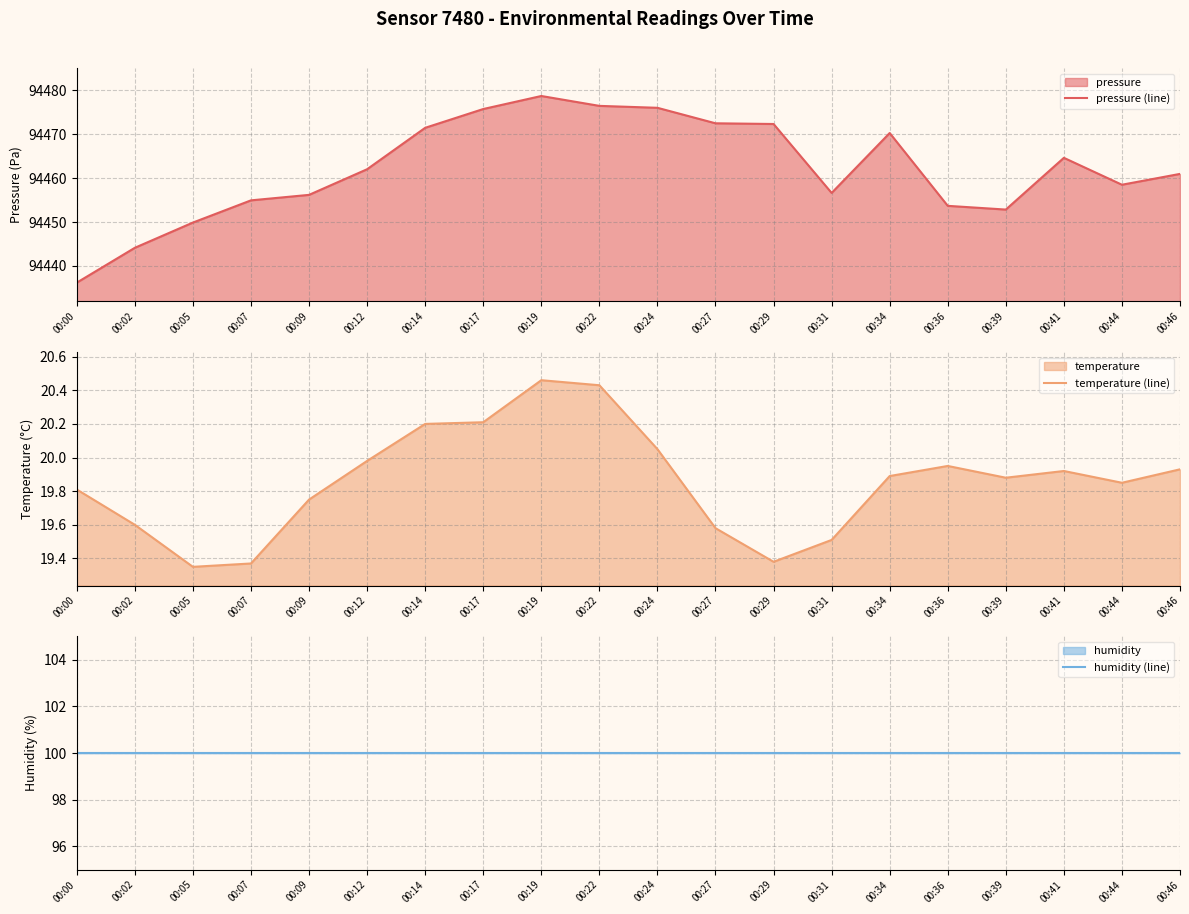

Between 00:29 and 00:39, which series saw the biggest shift?

pressure (line)